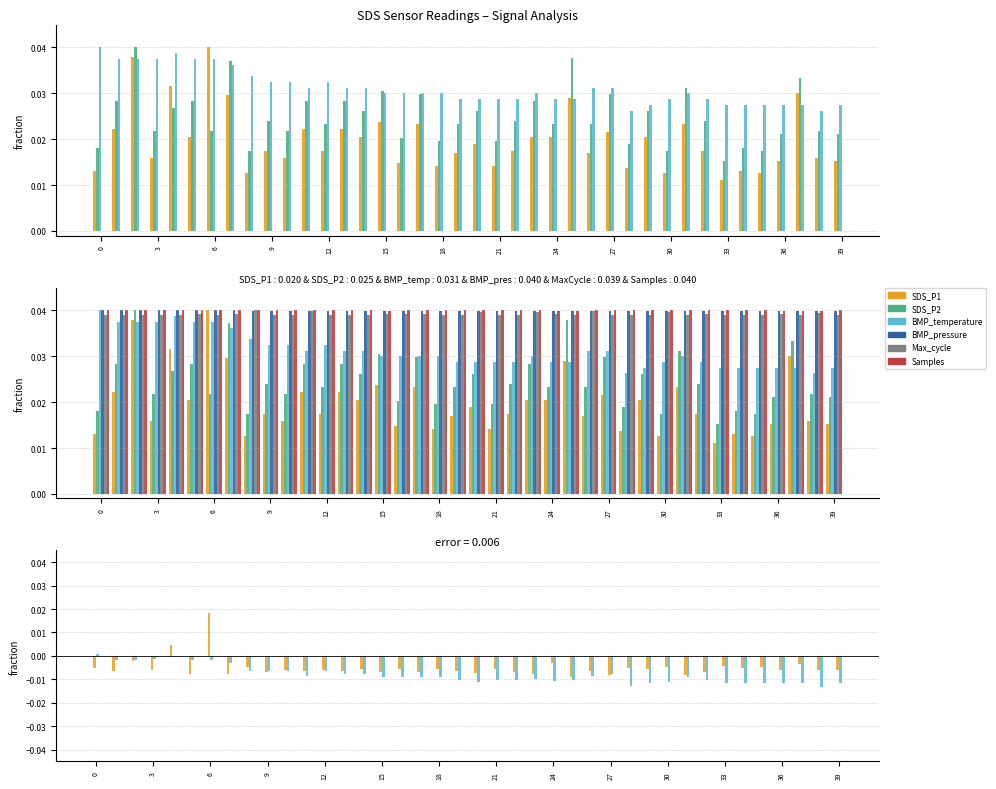

Which series has the largest range (max minus min)?

SDS_P1